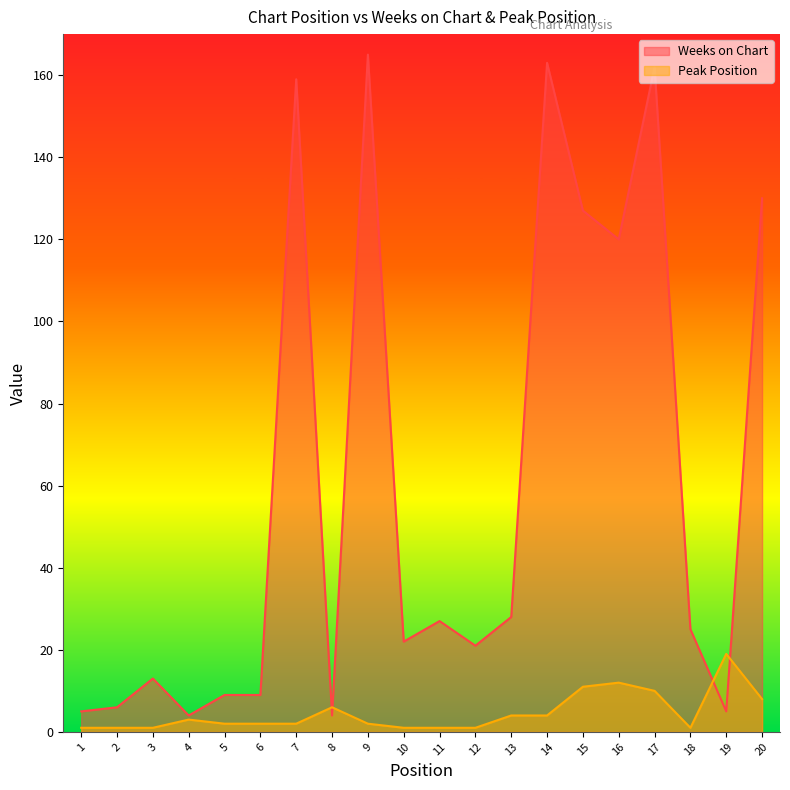

Which series has the widest spread of values?

Weeks on Chart